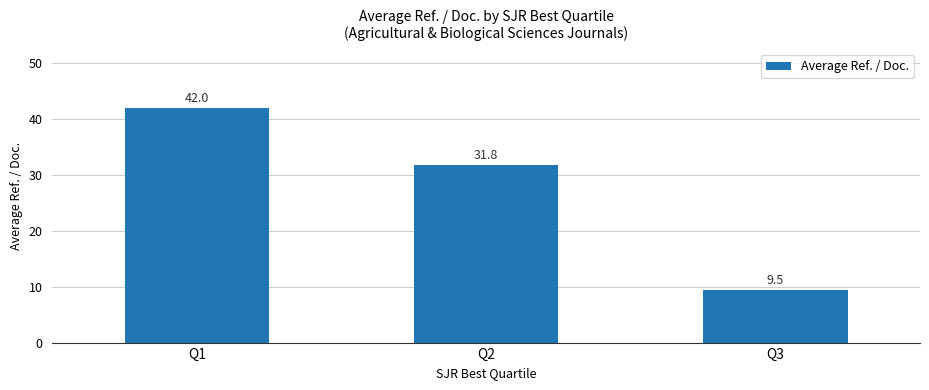

Are the bars horizontal?

No